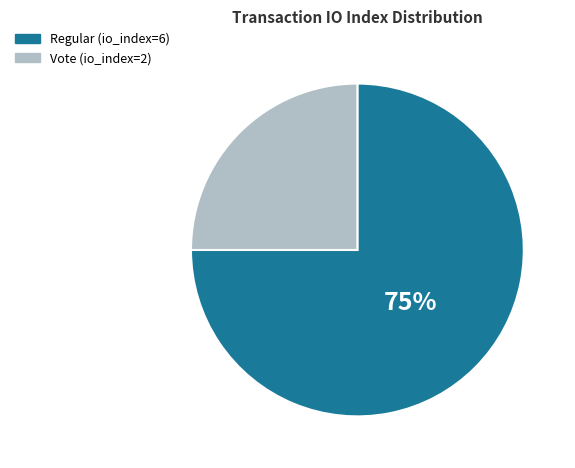

How many segments does this pie chart have?

2